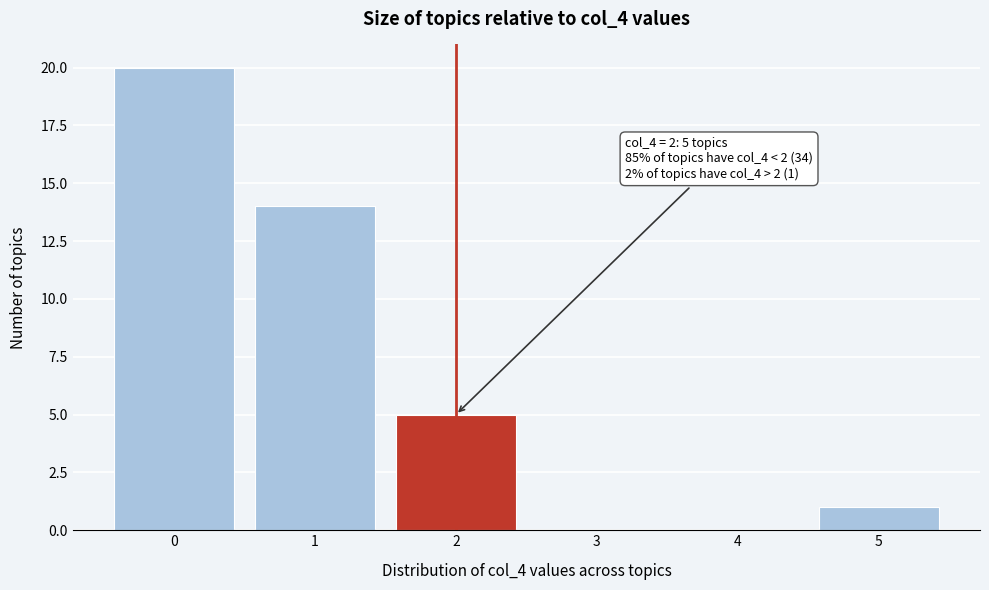

Which range on the x-axis has the tallest bar?

-0.5 to 0.5